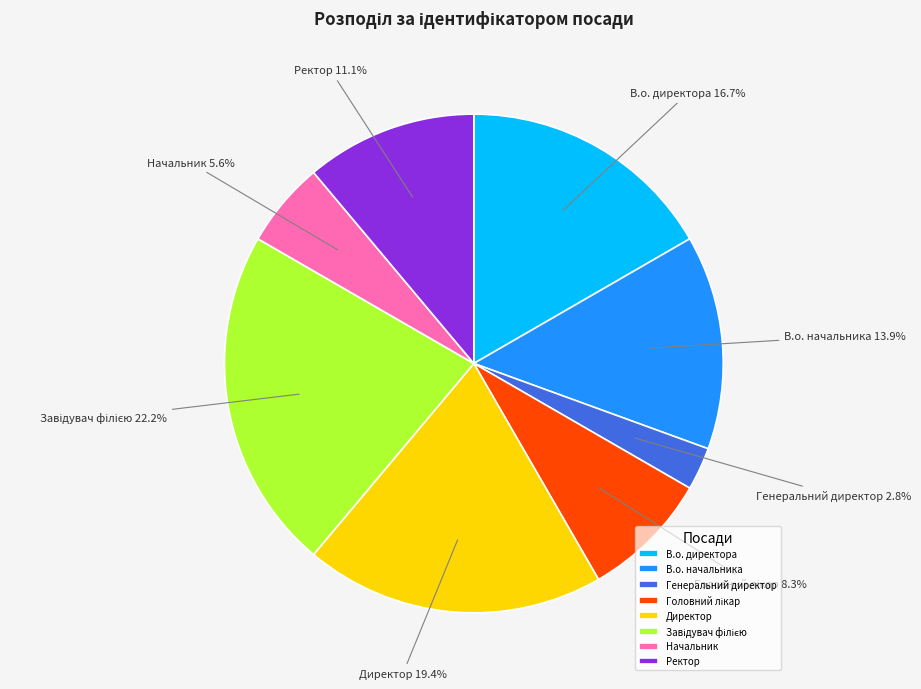

To the nearest percent, what is the difference between the largest and smallest slice percentages?

19%